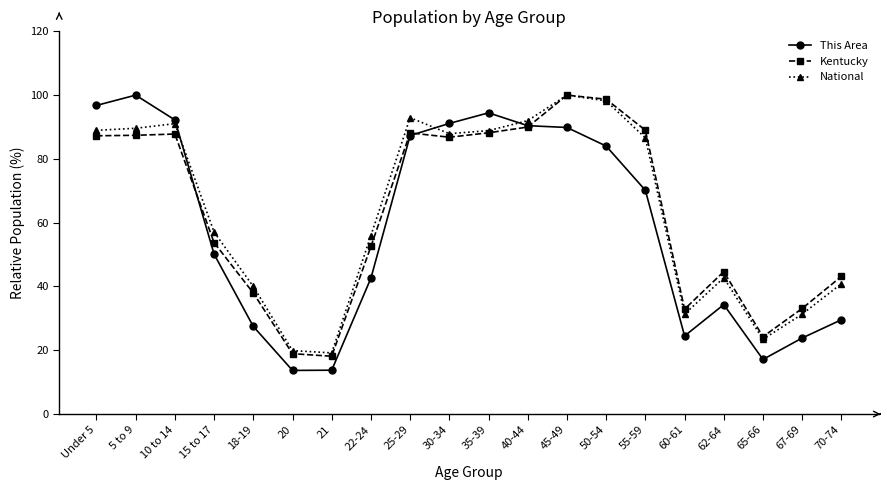

What is the minimum value for Kentucky?

18.1